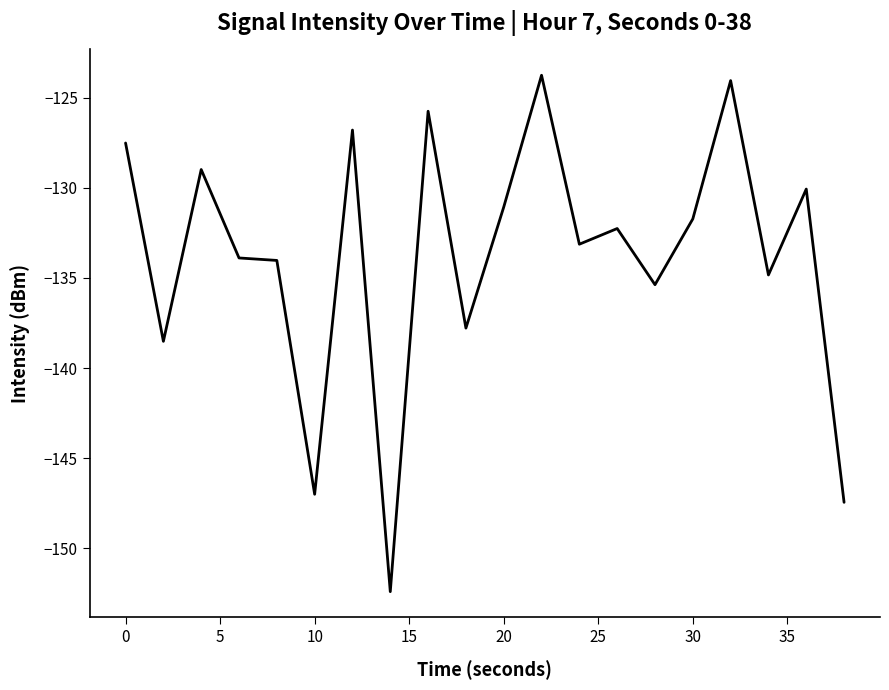

Does the chart display data point markers on the line(s)?

No